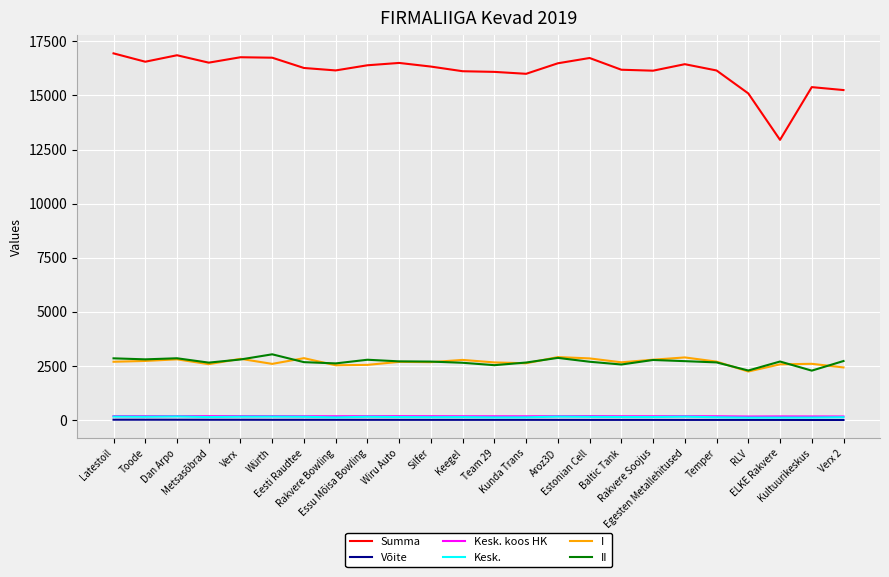

True or false: II and Võite cross at least once.

False